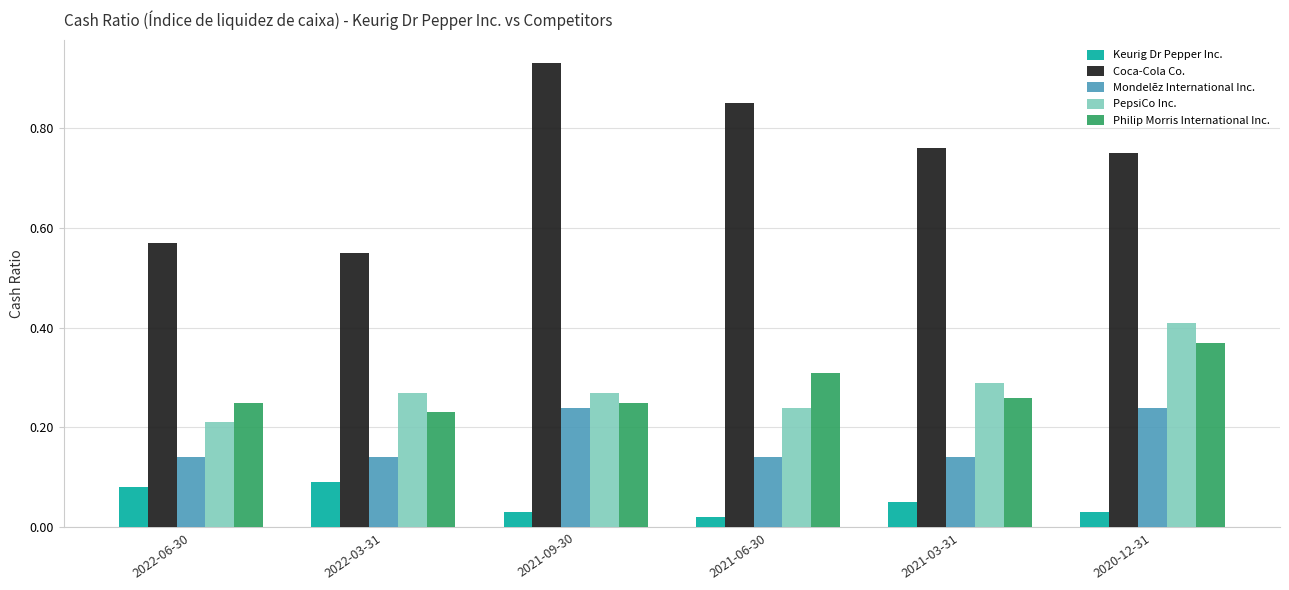

What is the spread (max minus min) of values at 2020-12-31?

0.7